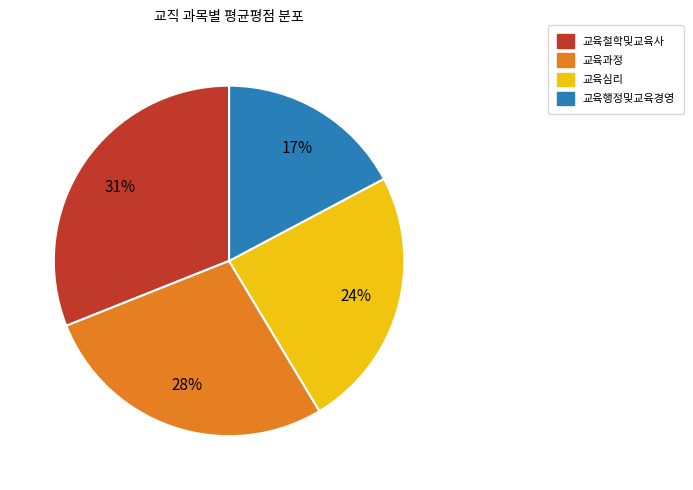

To the nearest percent, what is the difference between the largest and smallest slice percentages?

14%